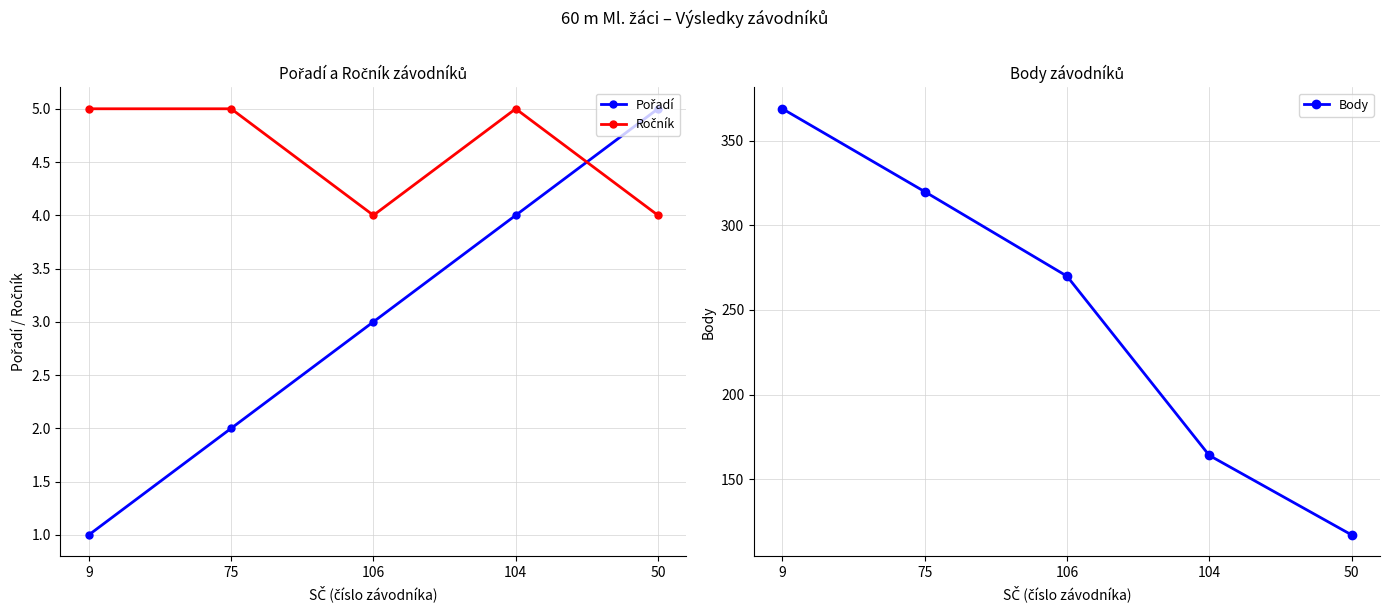

Reading left to right, what are all the values shown in this chart?

Pořadí: 1	2	3	4	5
Ročník: 5	5	4	5	4
Body: 369	320	270	164	117